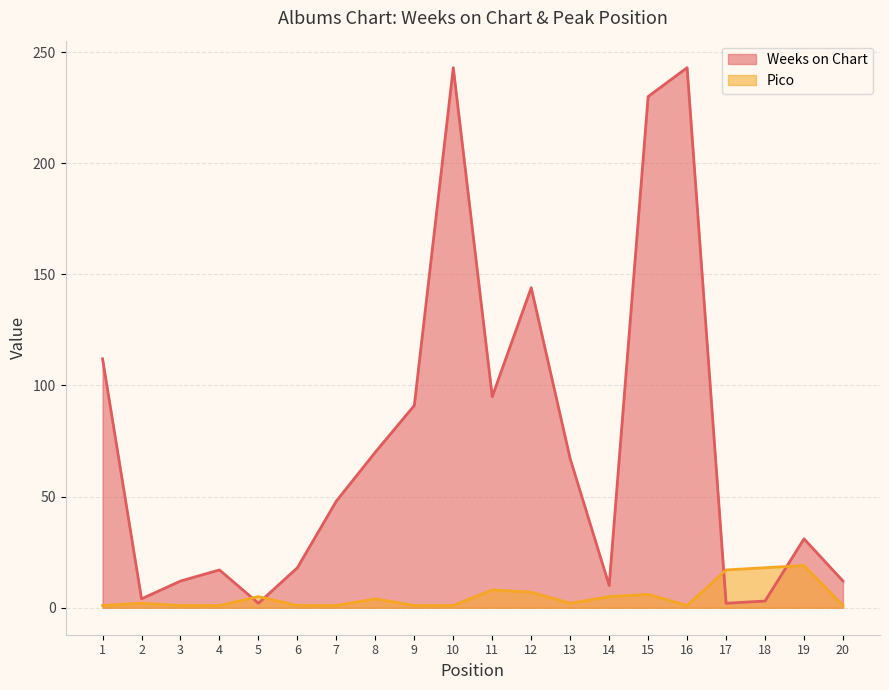

What is the difference between the maximum and minimum values in the Weeks on Chart series?

241